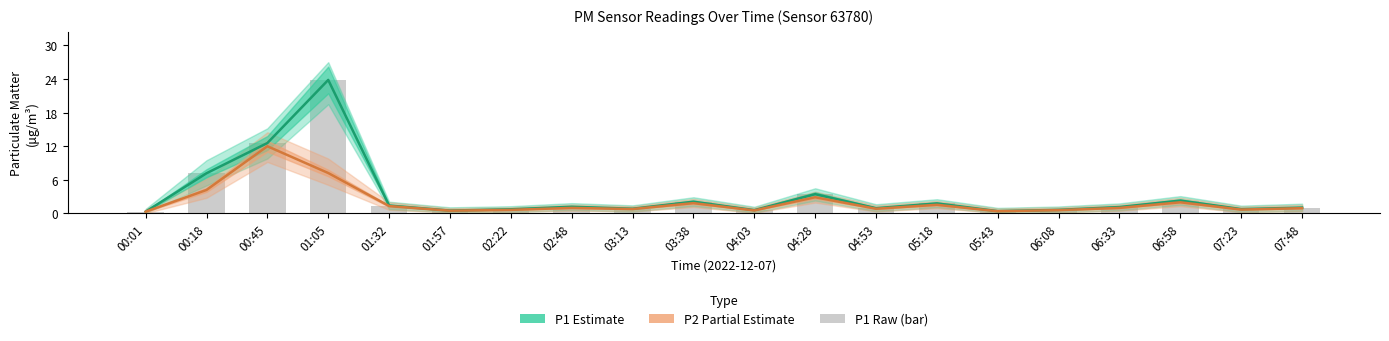

What position from the right is 00:18?

19